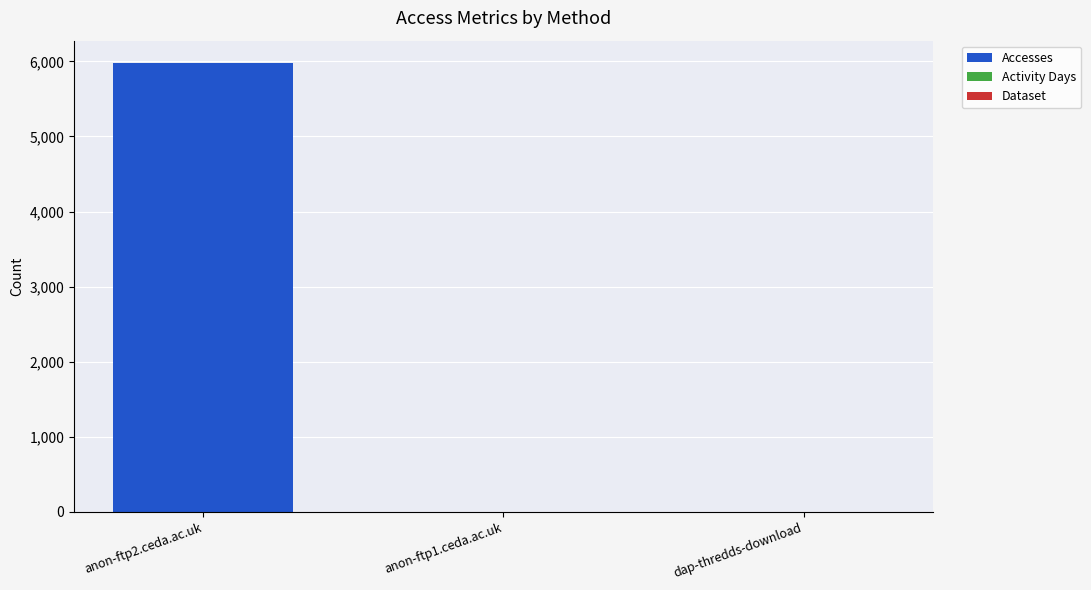

Which category has the highest value in the Accesses series?

anon-ftp2.ceda.ac.uk